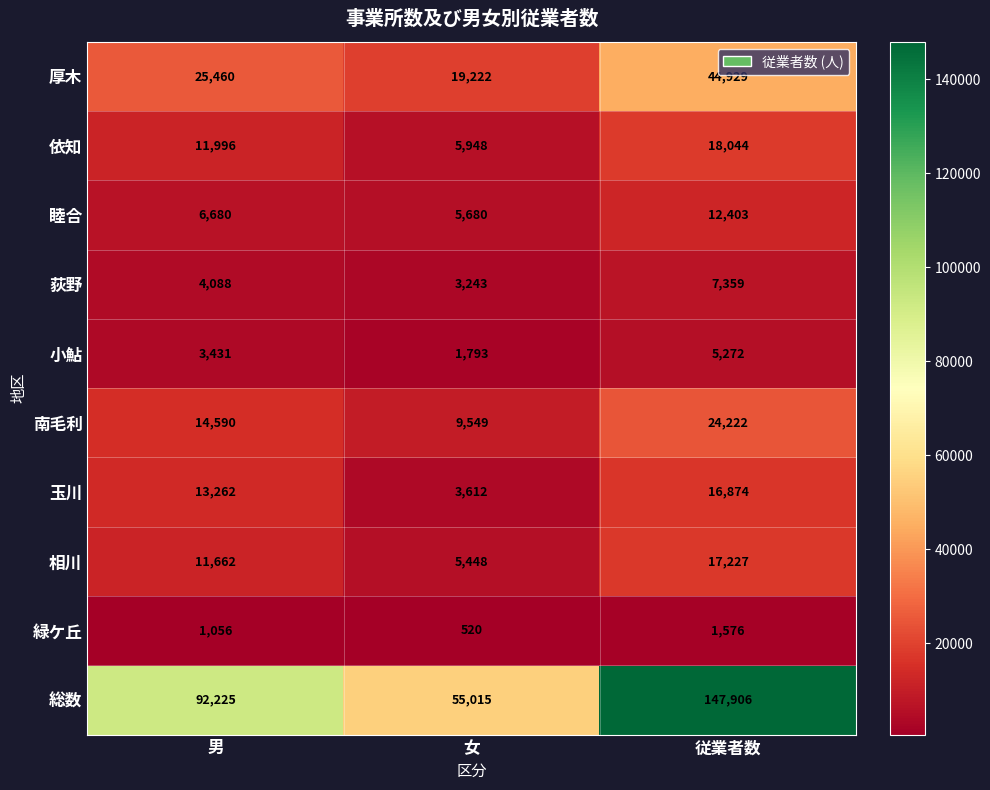

Read the 睦合 value at 女.

5680